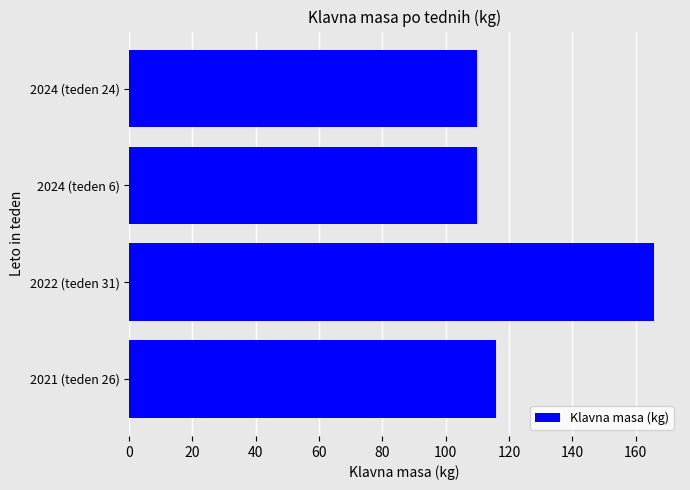

Which category has the highest value across all series?

2022 (teden 31)